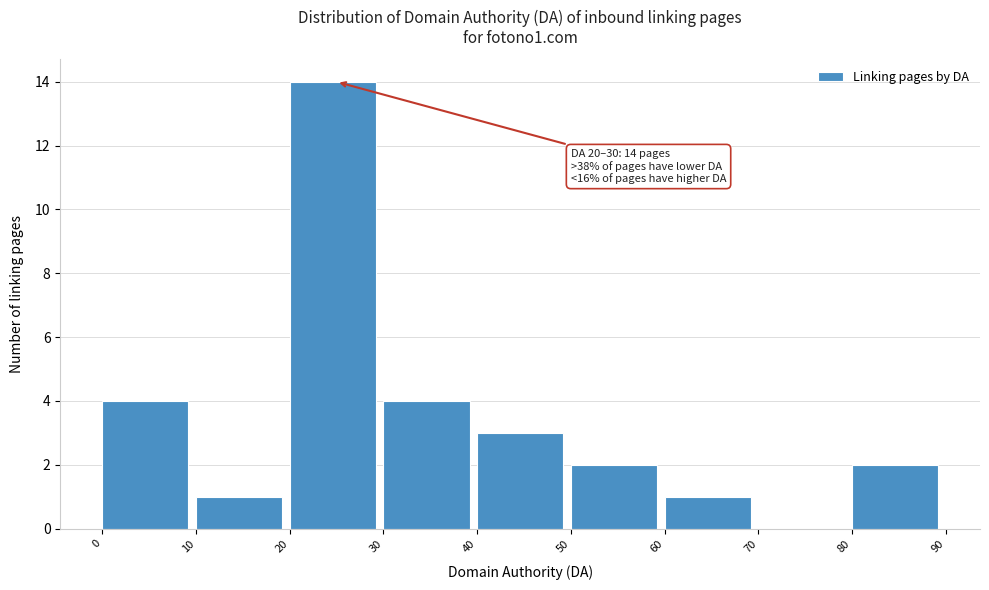

Which range on the x-axis has the tallest bar?

20 to 30